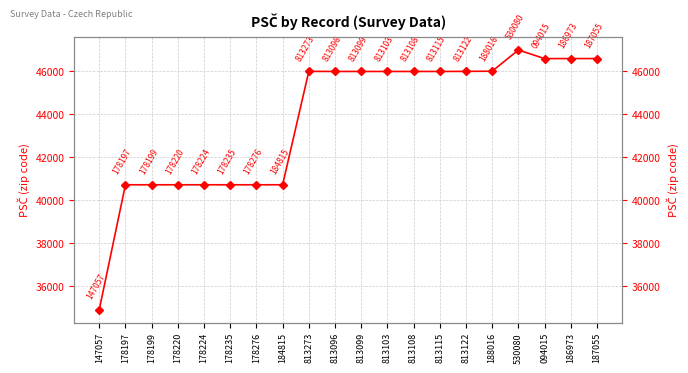

At which label is the value closest to 40951?

178197